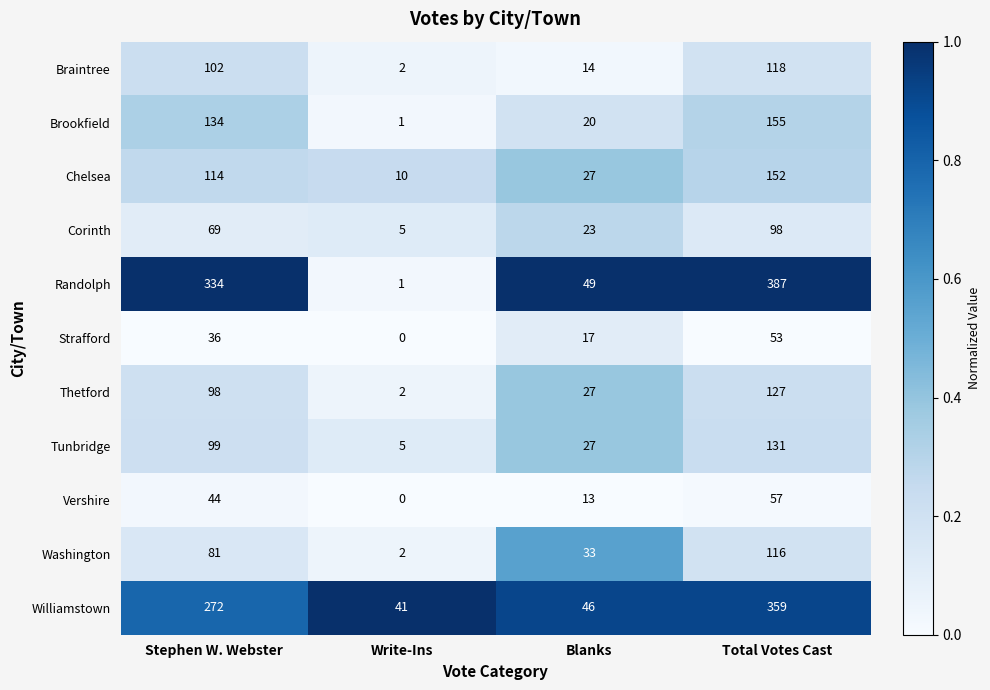

Count the Randolph values in the range 49 to 387.

3